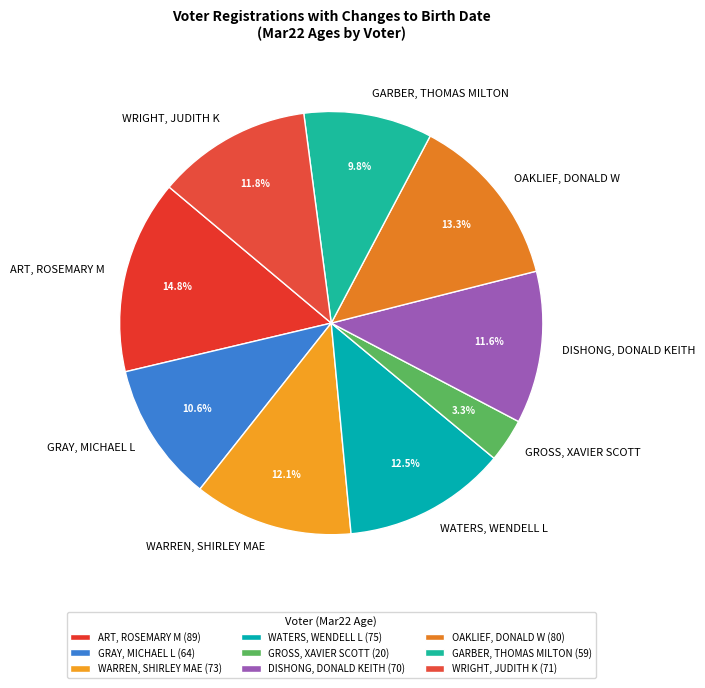

To the nearest percent, what is the average slice percentage?

11%